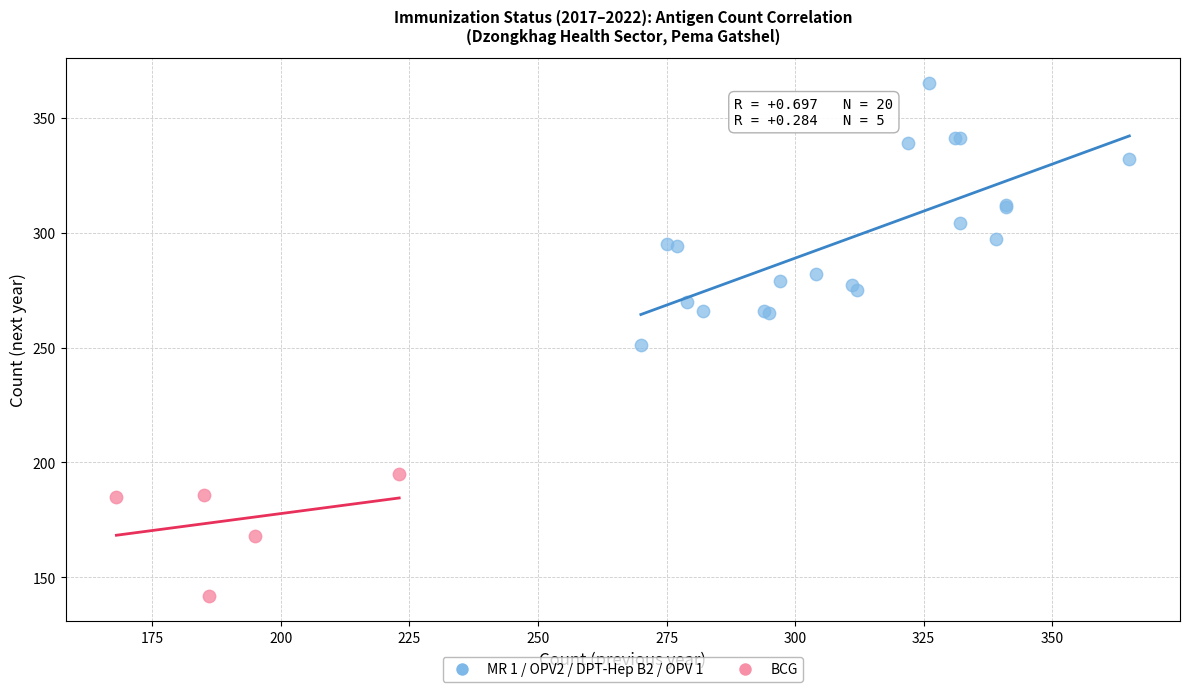

Which series has the widest spread of Y values?

MR 1 / OPV2 / DPT-Hep B2 / OPV 1